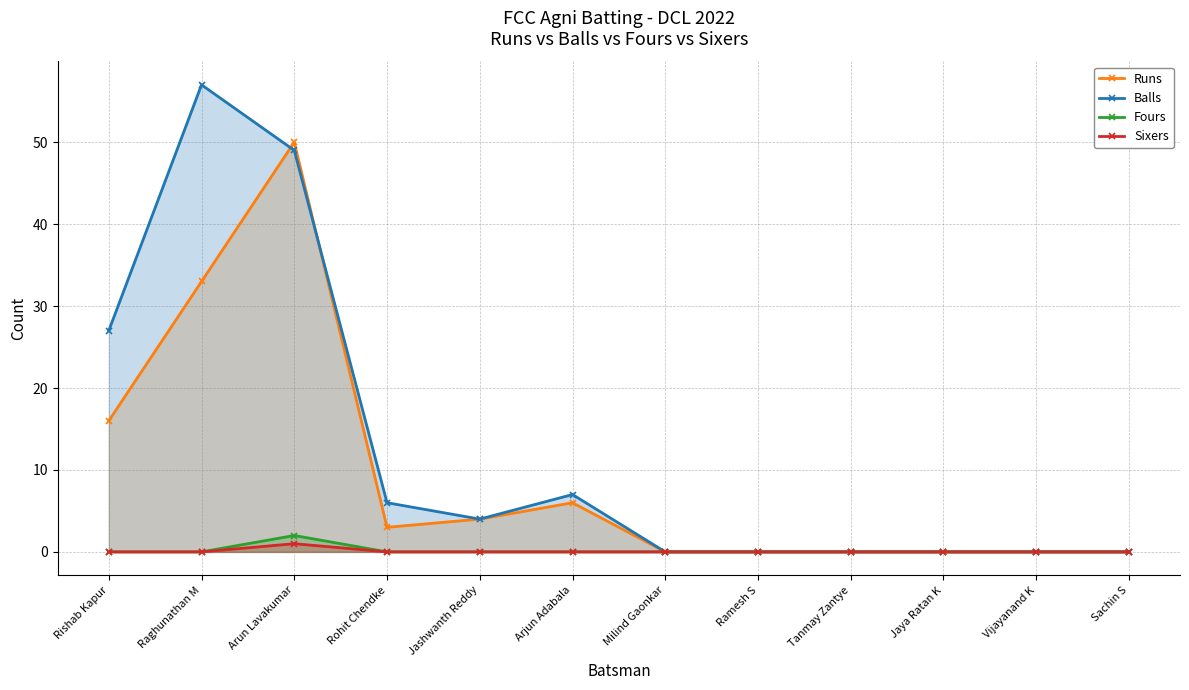

How many data points in Balls are above 4?

5